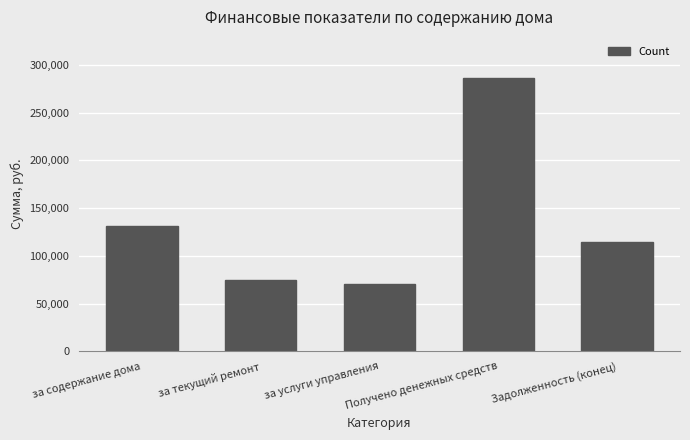

What is the sum of the values at Получено денежных средств and Задолженность (конец)?

401529.3